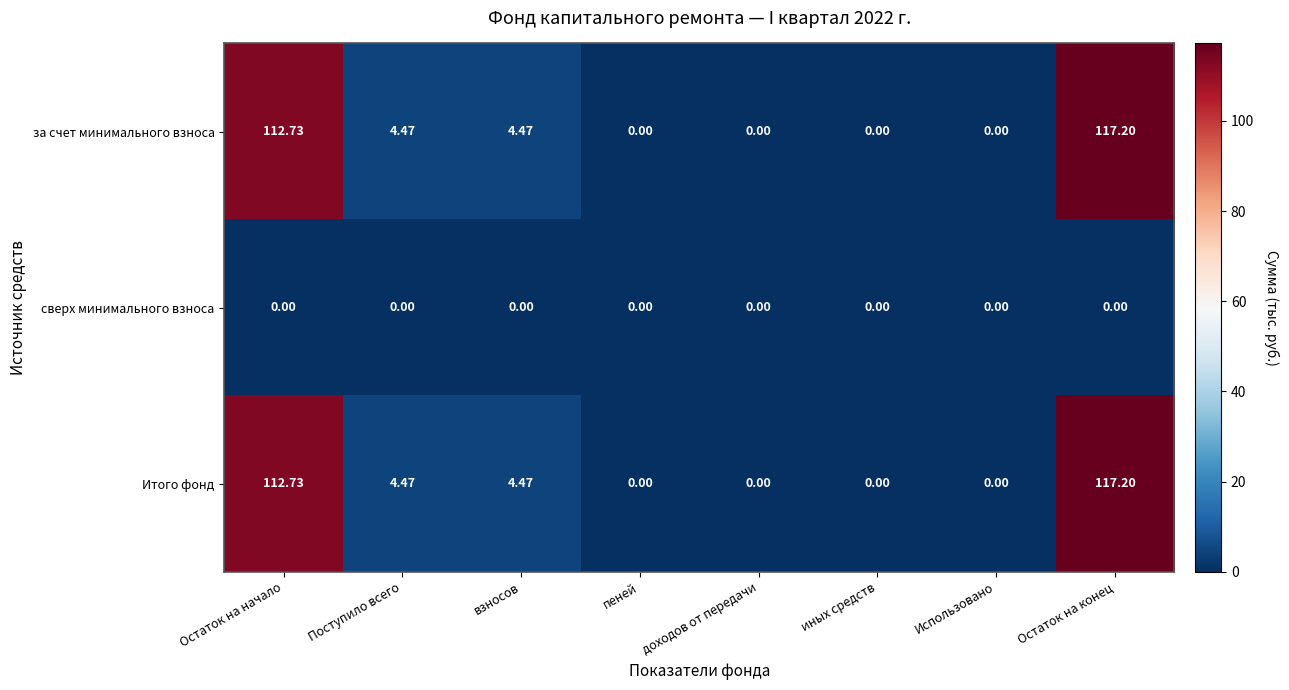

At which label does за счет минимального взноса first exceed 4?

Остаток на начало